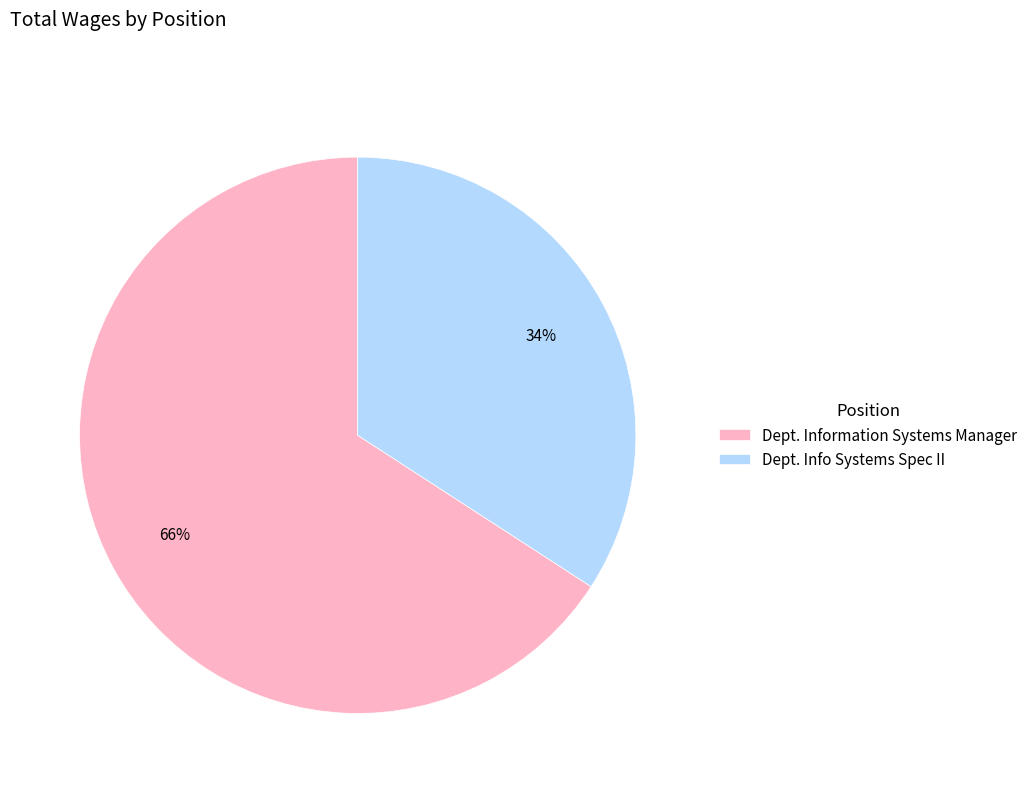

To the nearest percent, what is the average slice percentage?

50%